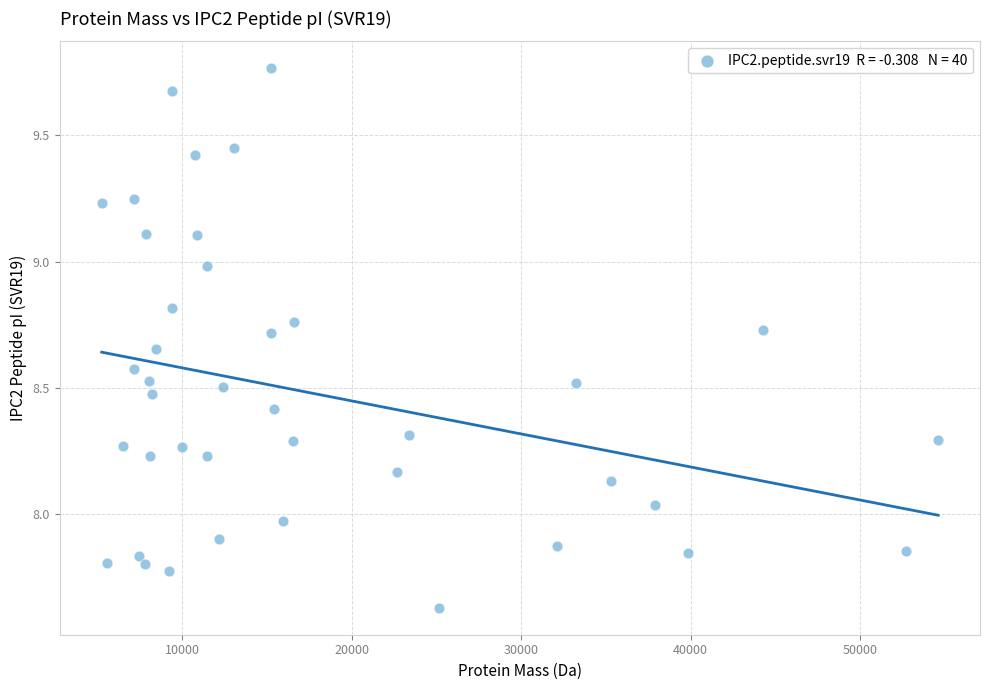

What is the range of X values (max minus min)?

49350.3